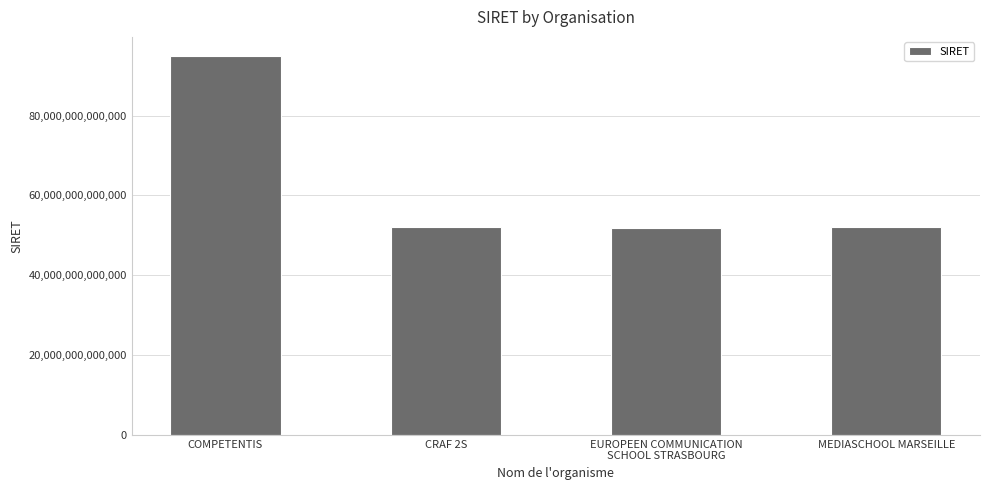

Are the bars grouped side by side (vs. stacked)?

No